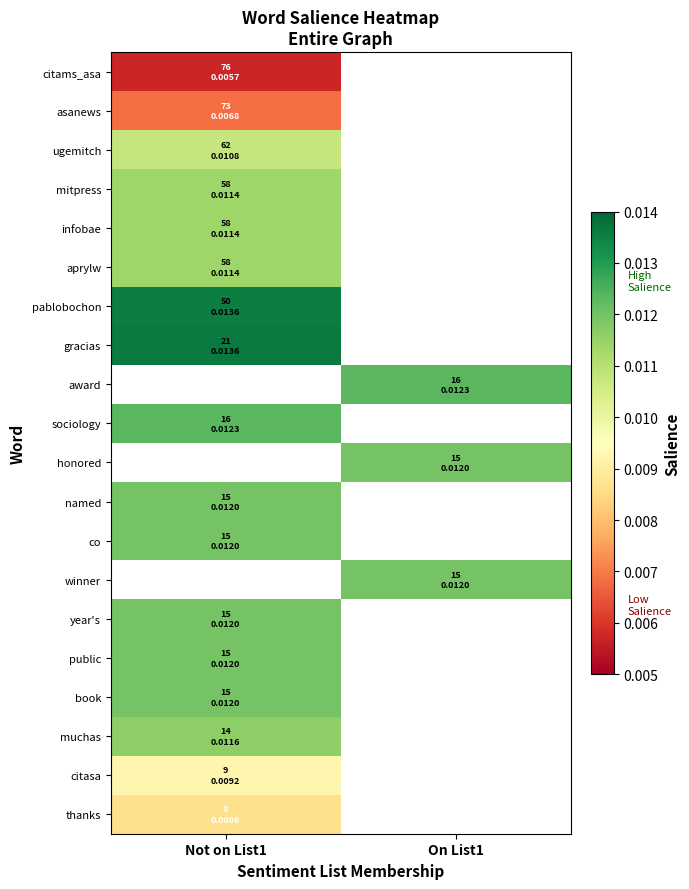

Which category has the highest value across all series?

Not on List1